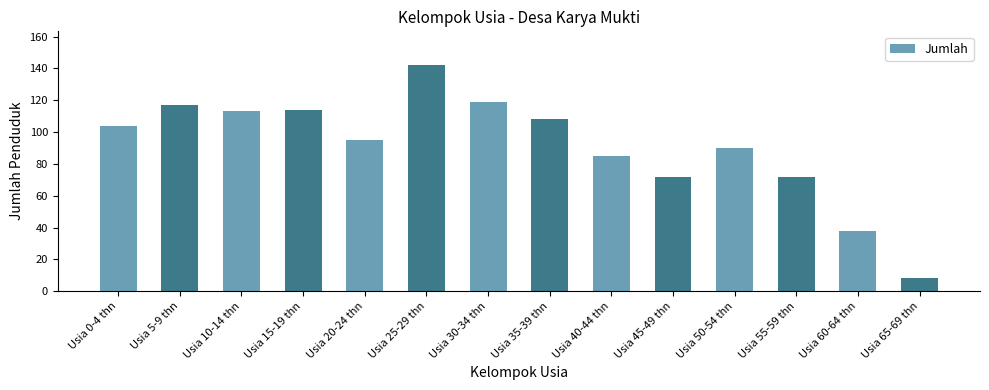

What is the difference between the maximum and minimum values?

134